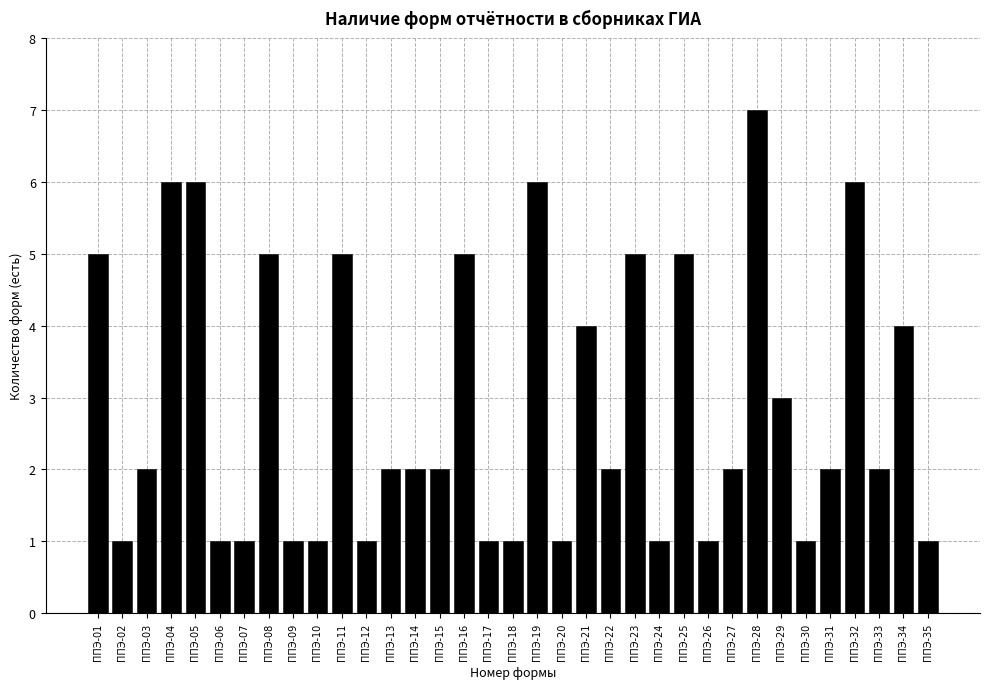

Is it true that the value at ППЭ-29 is 2?

False